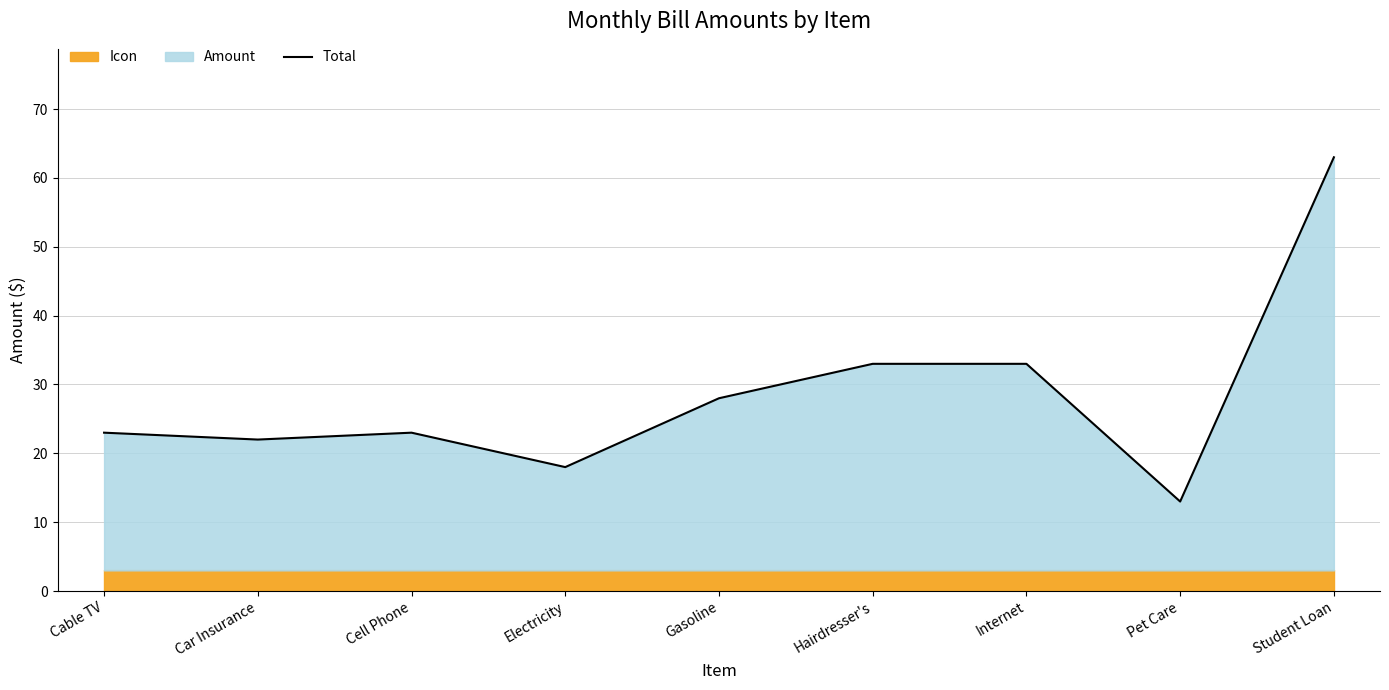

True or false: the data has more than 0 interior local peaks.

True